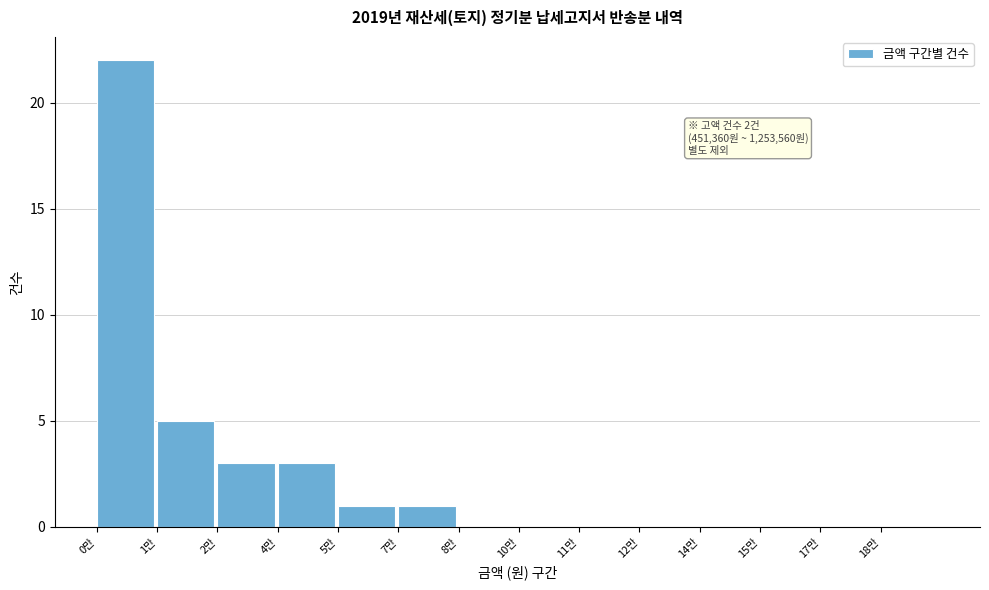

Reading left to right, list all the values displayed in this chart.

0만=22	1만=5	2만=3	4만=3	5만=1	7만=1	8만=0	10만=0	11만=0	12만=0	14만=0	15만=0	17만=0	18만=0